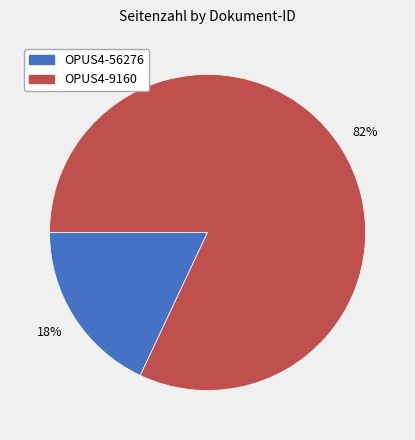

Approximately how many times larger is the value at OPUS4-9160 compared to OPUS4-56276?

4.6